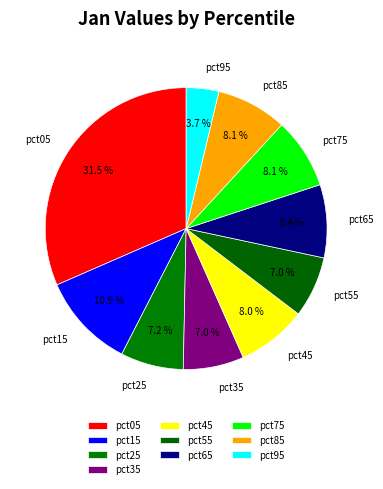

What portion of the pie excludes pct65?

91.6%